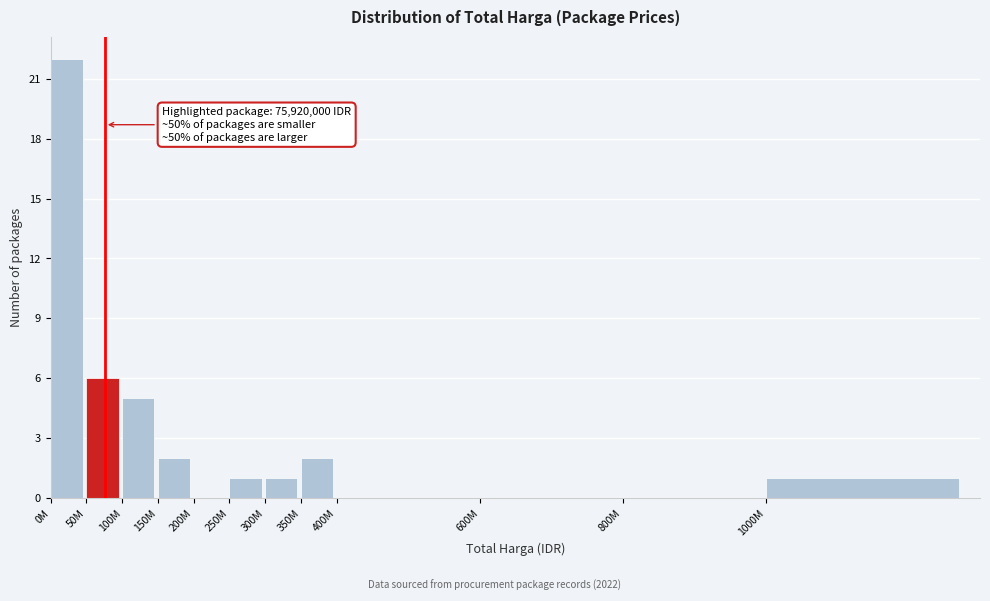

Reading left to right, extract all data points from this chart.

0M=22	50M=6	100M=5	150M=2	200M=0	250M=1	300M=1	350M=2	400M=0	600M=0	800M=0	1000M=1